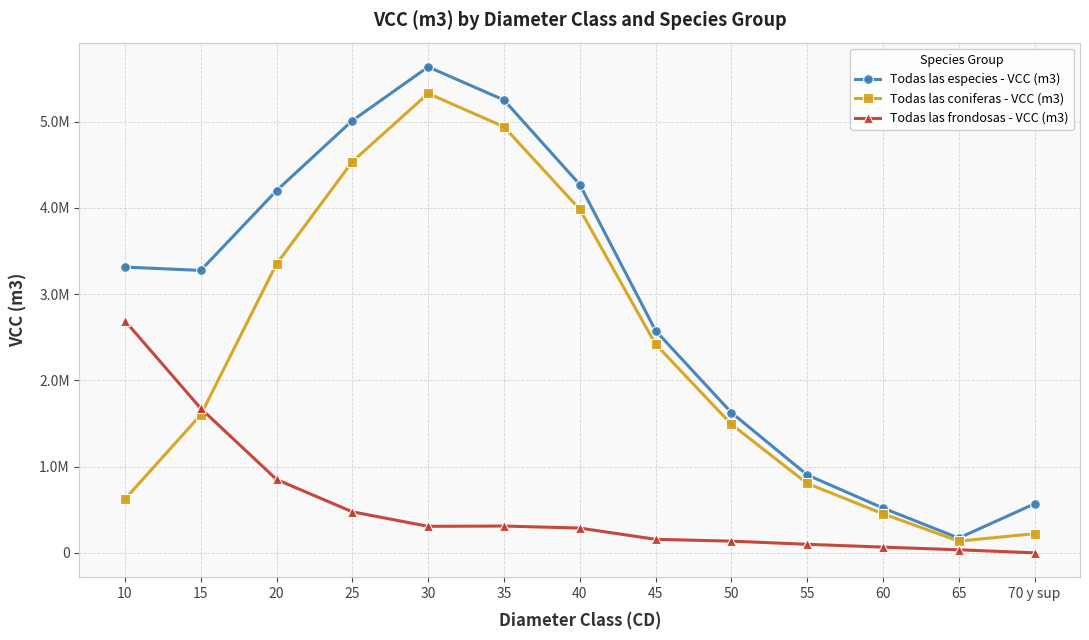

What are all the series names shown in the legend?

Todas las especies - VCC (m3), Todas las coniferas - VCC (m3), Todas las frondosas - VCC (m3)